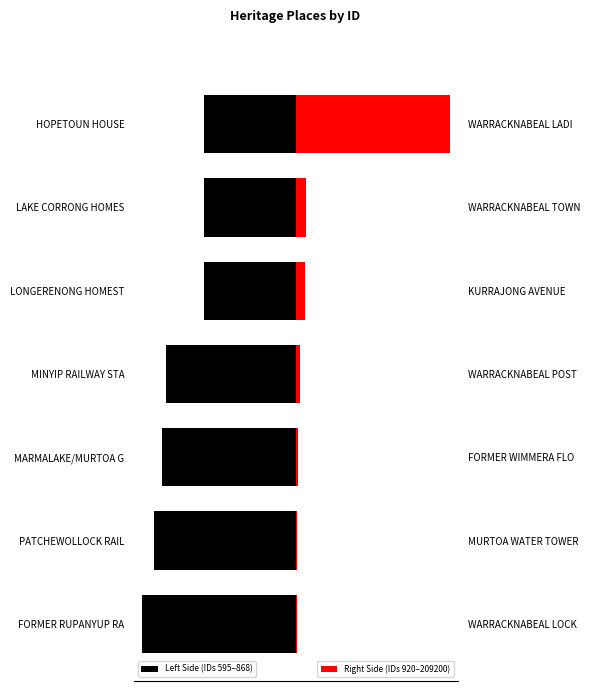

Which series has the largest total across all categories?

Right Side (IDs 920–209200)